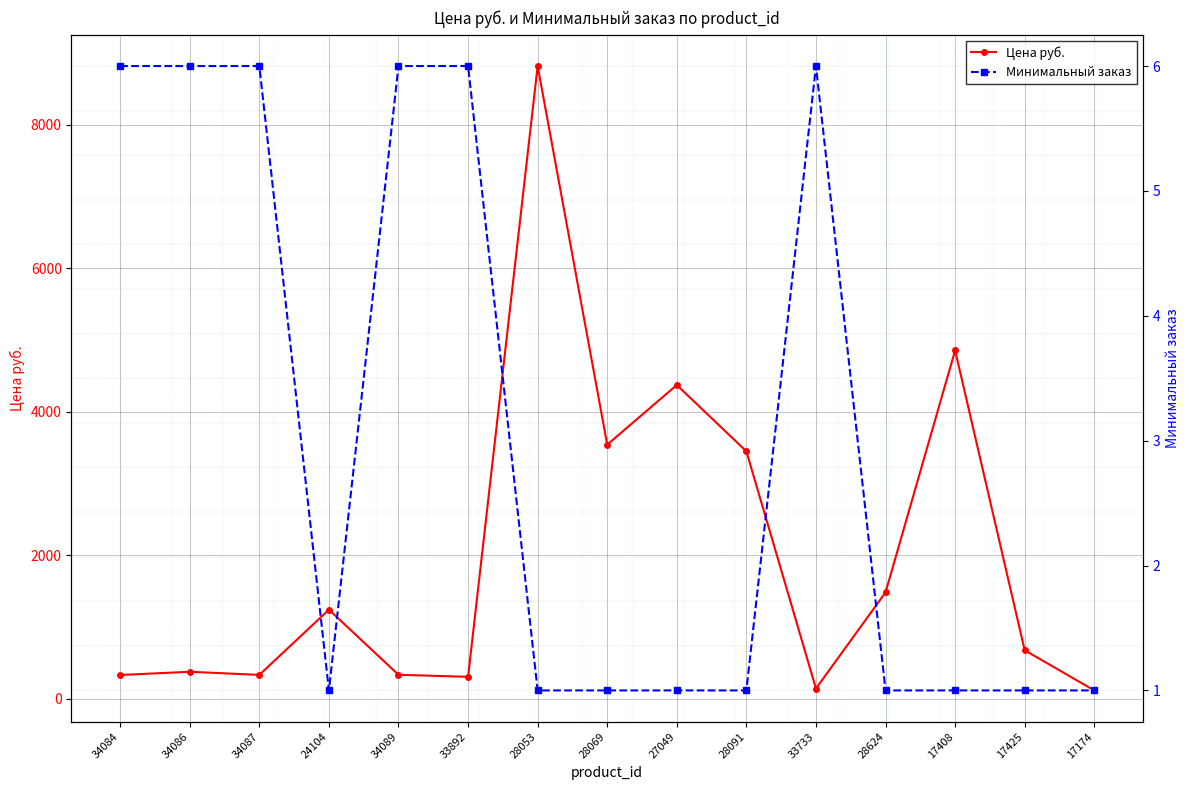

How many interior local peaks does the Минимальный заказ series have?

1